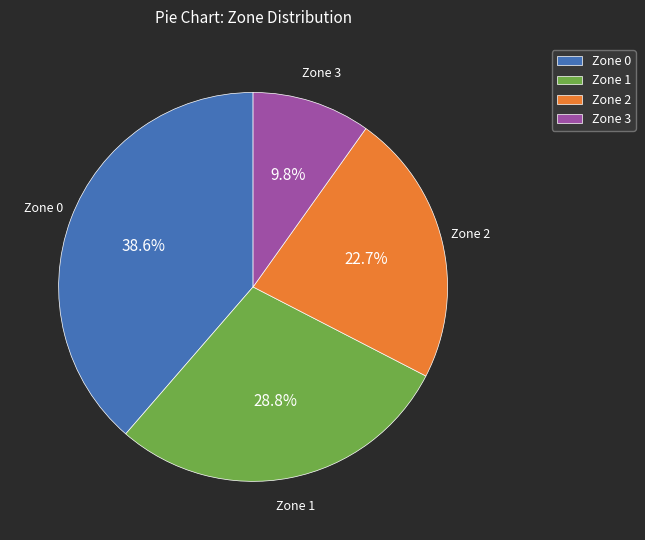

Rank the categories by value from highest to lowest.

Zone 0, Zone 1, Zone 2, Zone 3